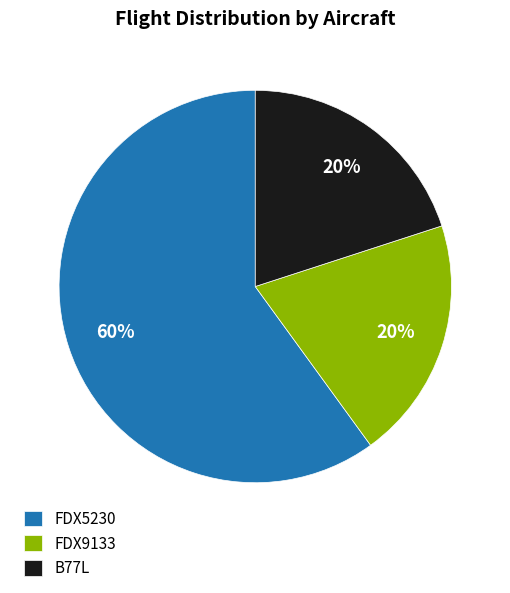

To the nearest percent, what is the average slice percentage?

33%